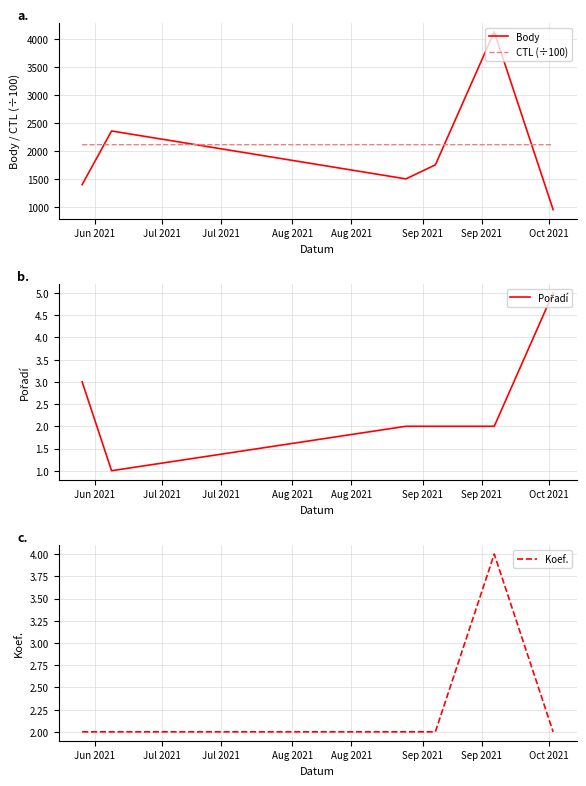

Which series ends up on top after the final intersection of Koef. and Pořadí?

Pořadí